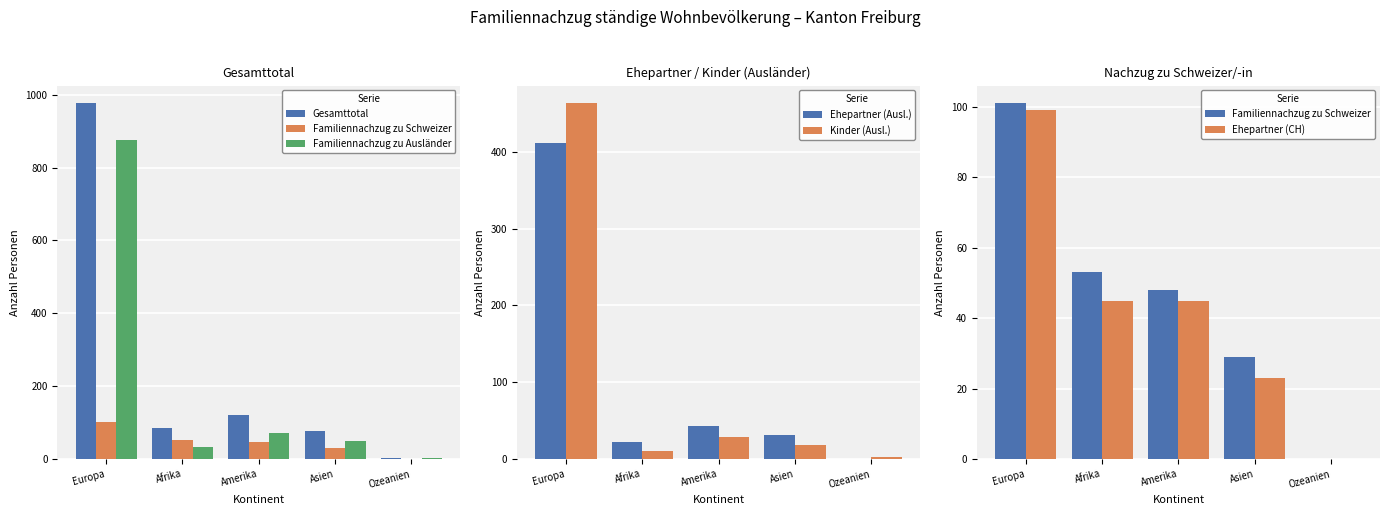

List the labels in order of Kinder (Ausl.) value, smallest first.

Ozeanien, Afrika, Asien, Amerika, Europa